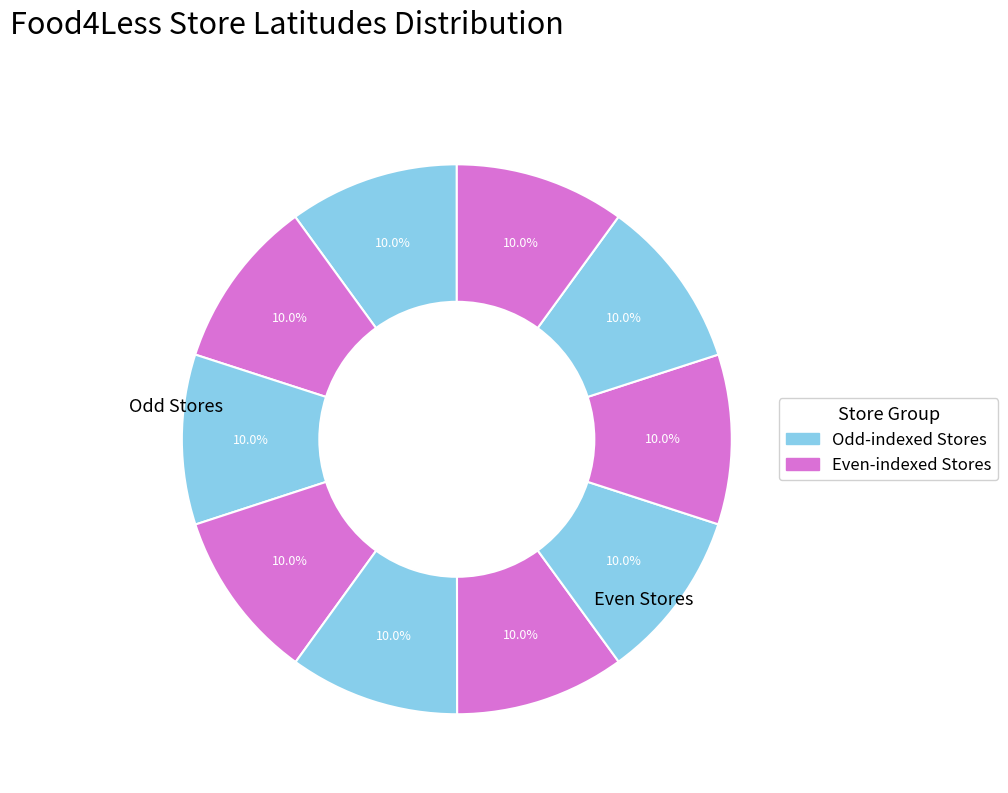

Count the number of slices in the pie.

10